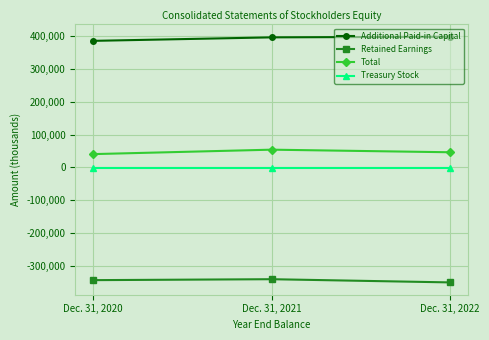

What is the value of the Retained Earnings point at the 1st from the left?

-342263